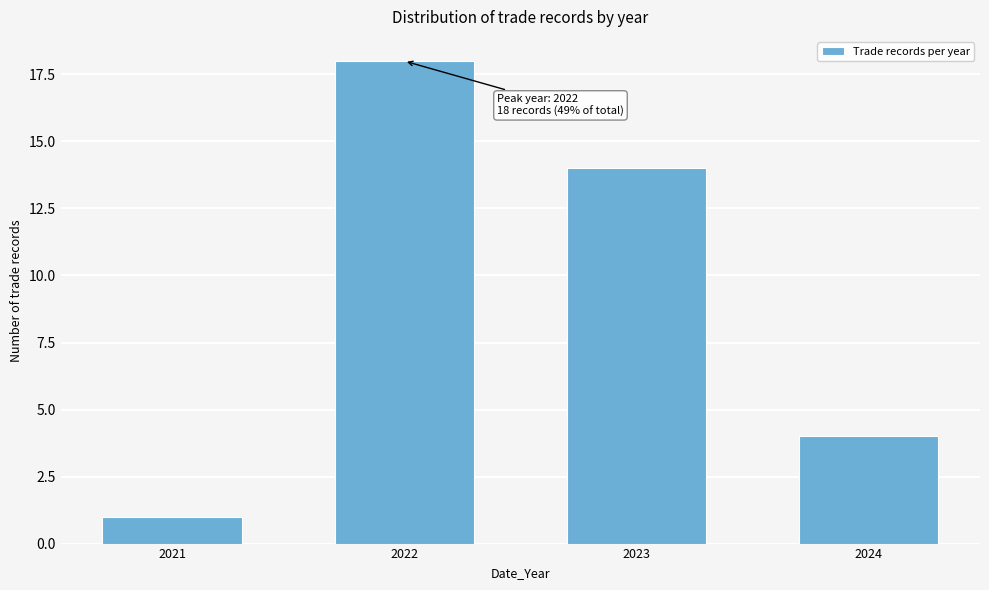

Reading right to left, transcribe all the data shown in this chart.

4	14	18	1